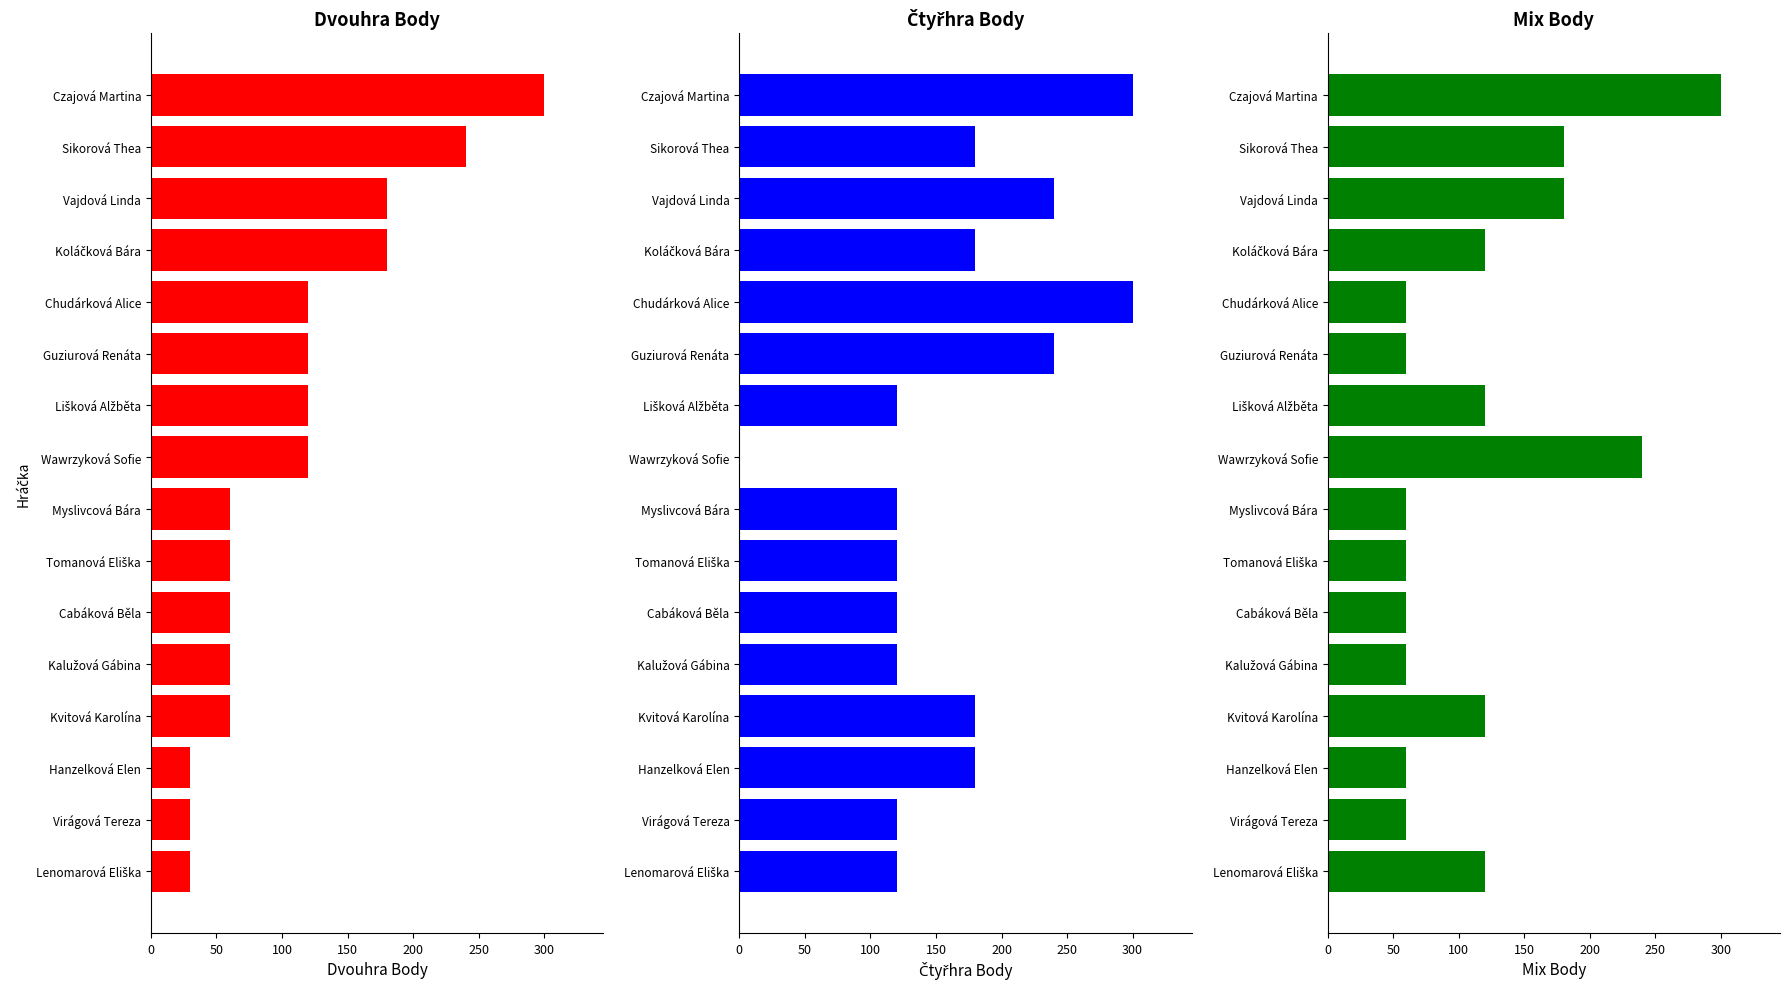

Which has a higher value, Vajdová Linda or Guziurová Renáta?

Vajdová Linda